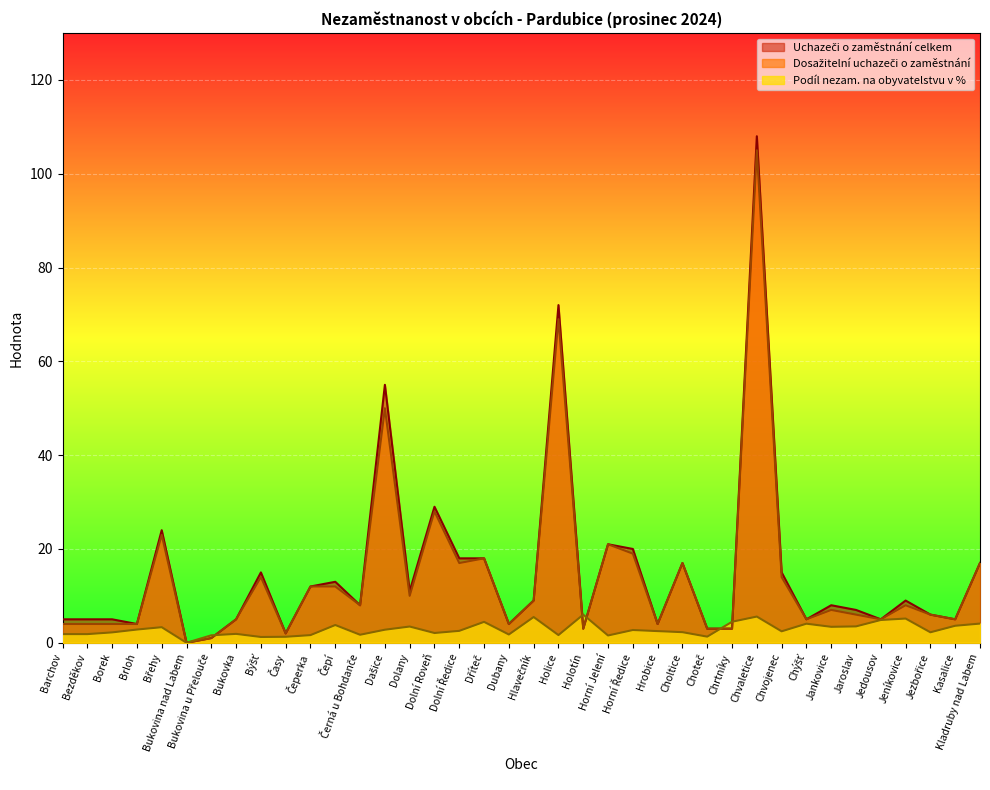

What is the label of the 6th point from the right?

Jaroslav